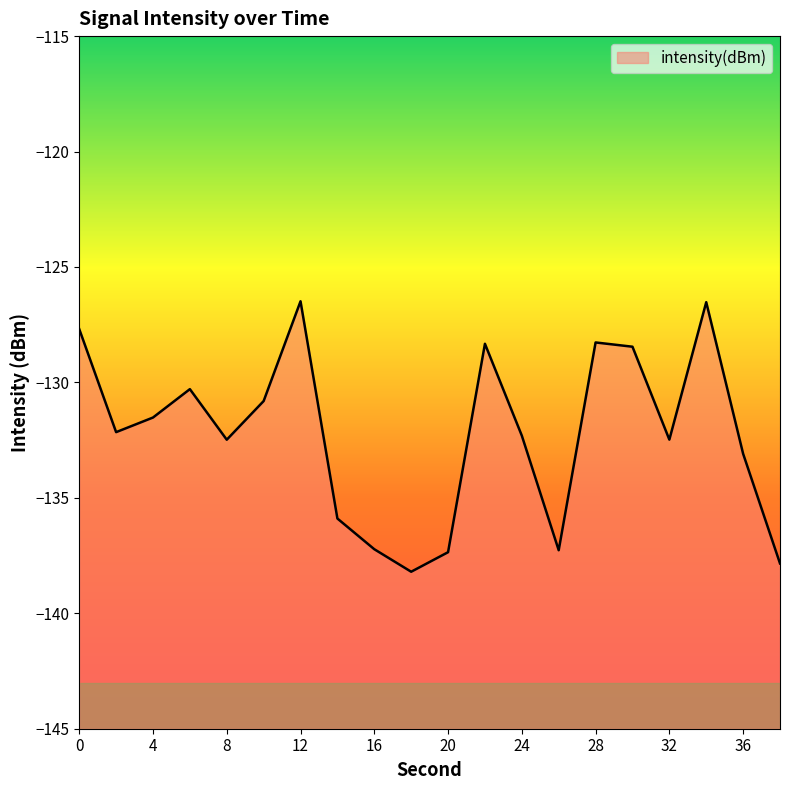

Reading right to left, what are all the values shown in this chart?

-137.8	-133.1	-126.5	-132.5	-128.5	-128.3	-137.3	-132.3	-128.3	-137.4	-138.2	-137.2	-135.9	-126.5	-130.8	-132.5	-130.3	-131.5	-132.2	-127.7